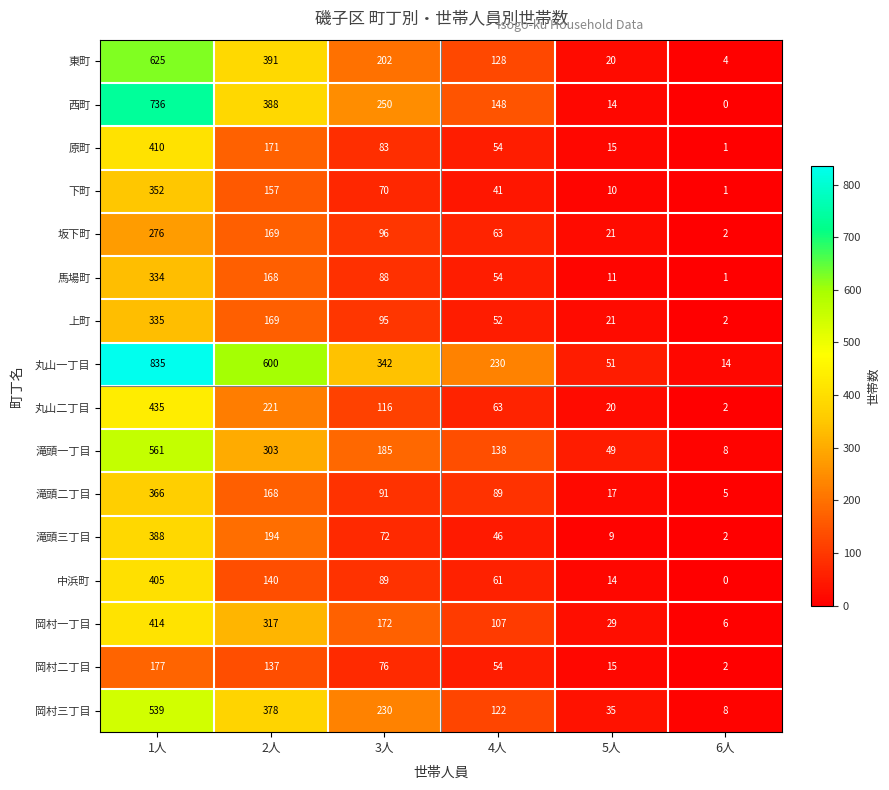

The 中浜町 series shows 82 at 2人. True or false?

False